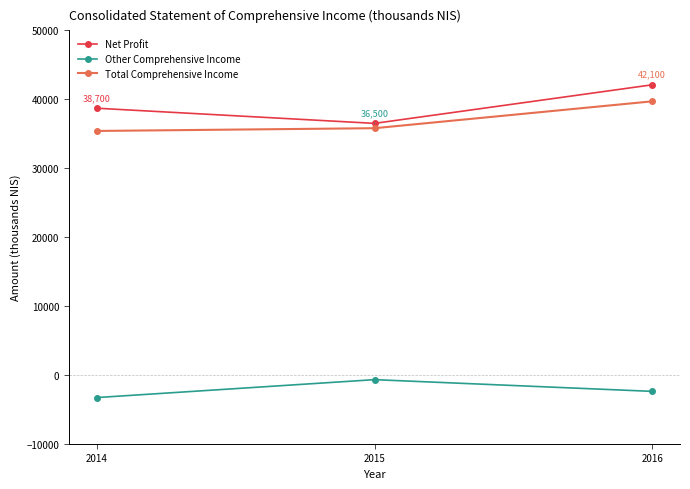

The value of Total Comprehensive Income at 2016 is 39700. True or false?

True